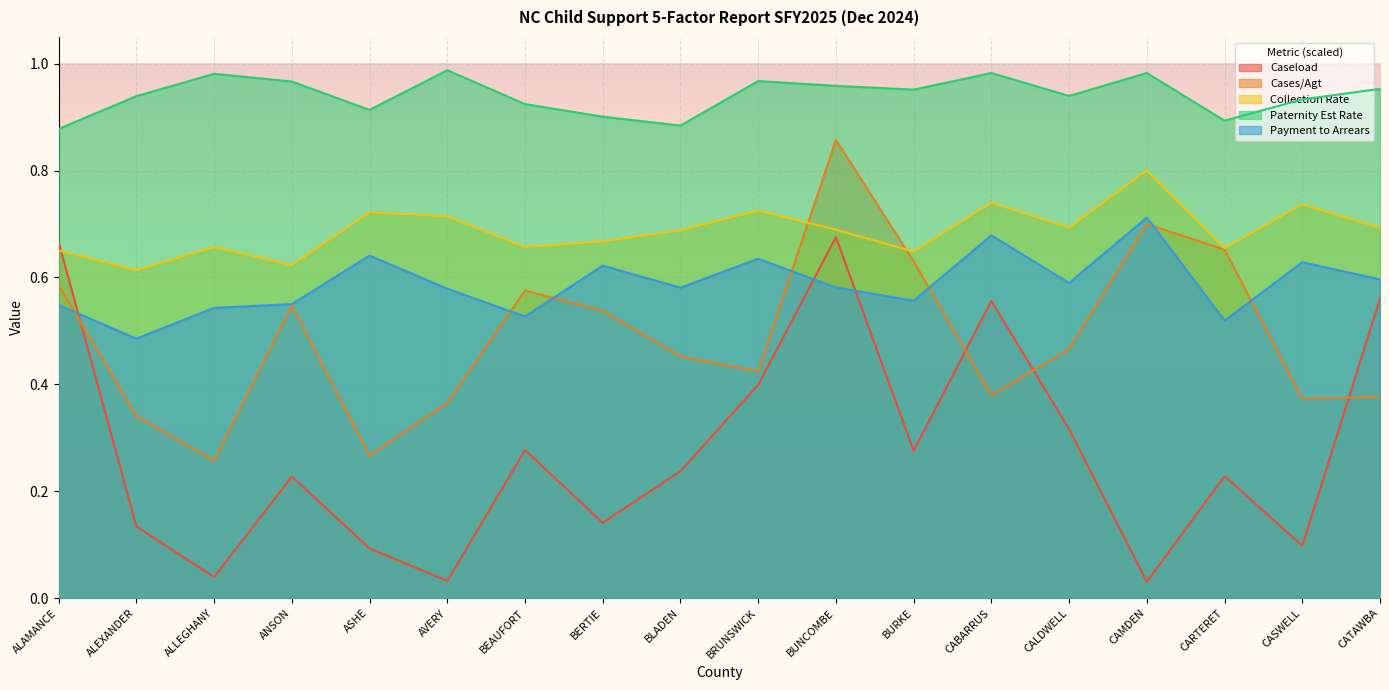

True or false: Collection Rate and Cases/Agt intersect in this chart.

True